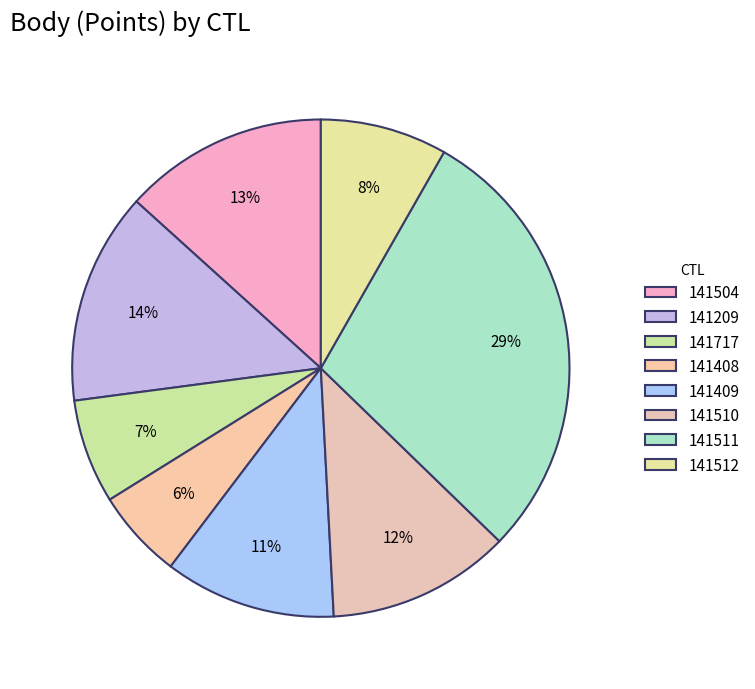

What percentage is the 141209 slice, to the nearest percent?

14%